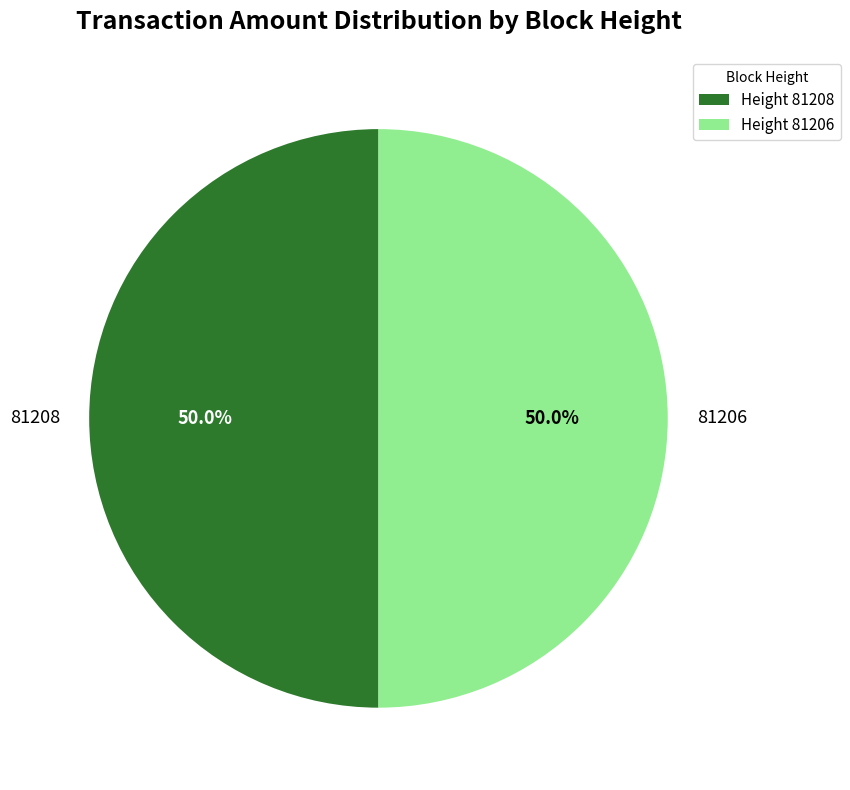

True or false: 81208 accounts for 43% of the total.

False